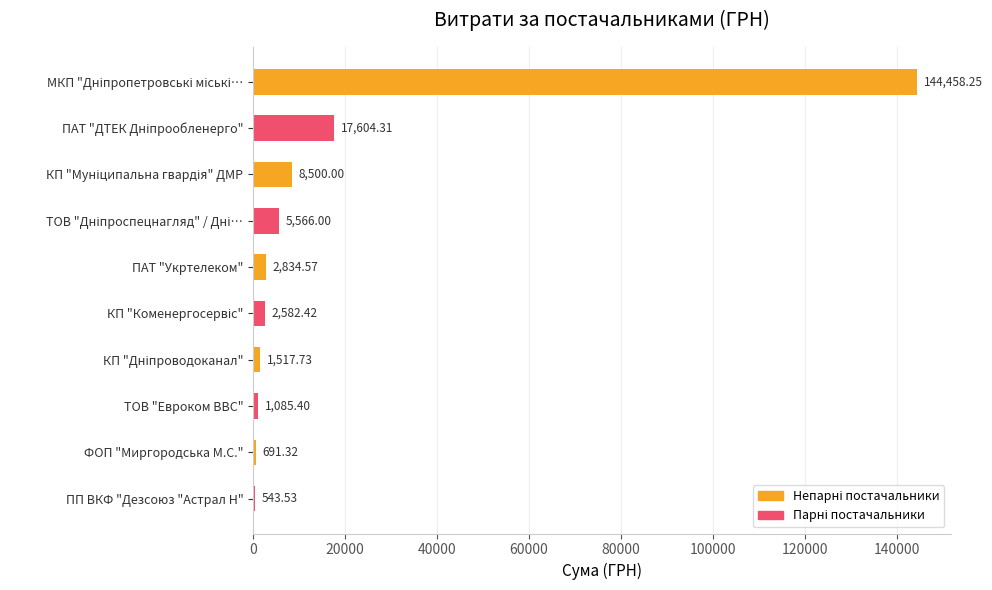

Which label corresponds to the smallest value in the chart?

ПП ВКФ "Дезсоюз "Астрал Н"